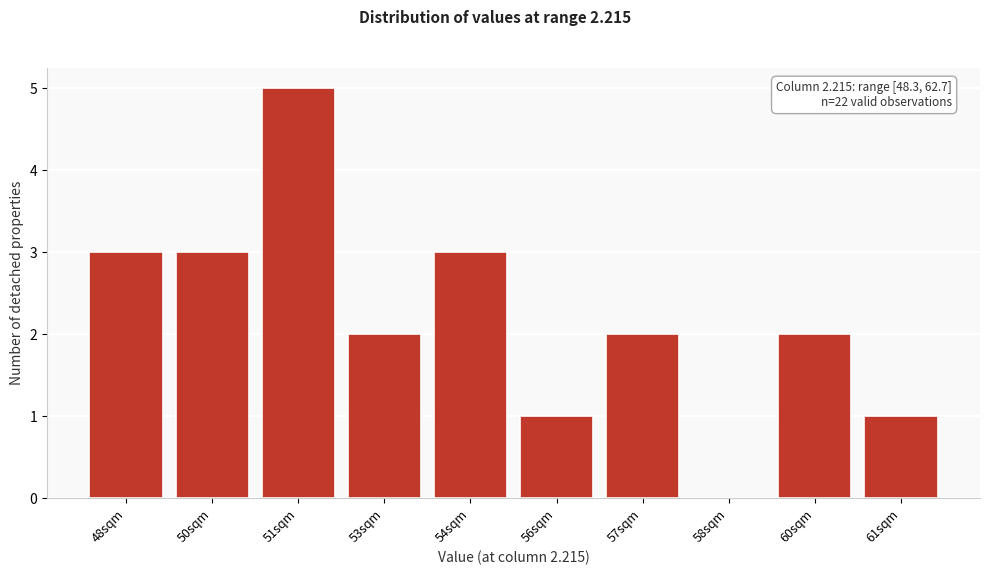

Reading right to left, list all the values displayed in this chart.

61sqm=1	60sqm=2	58sqm=0	57sqm=2	56sqm=1	54sqm=3	53sqm=2	51sqm=5	50sqm=3	48sqm=3